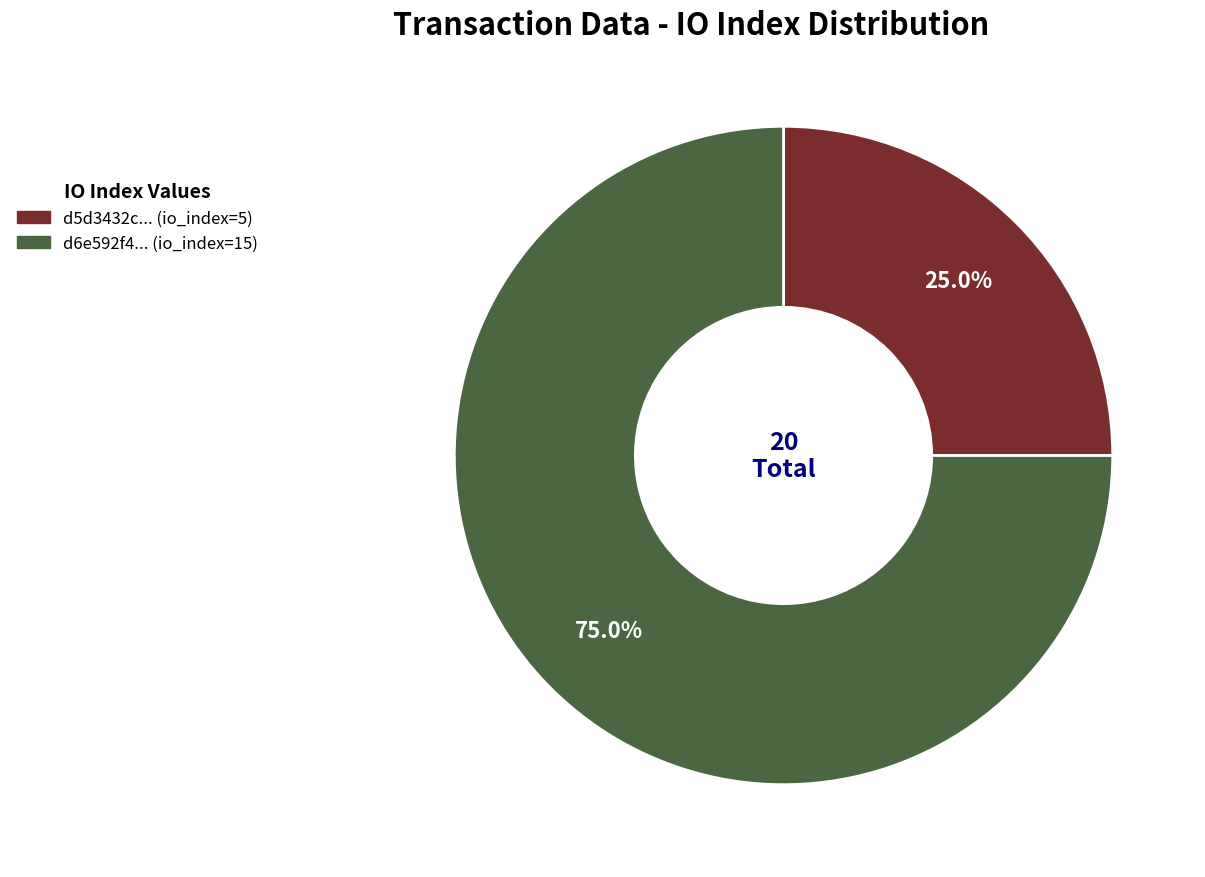

Does any single category account for the majority?

Yes